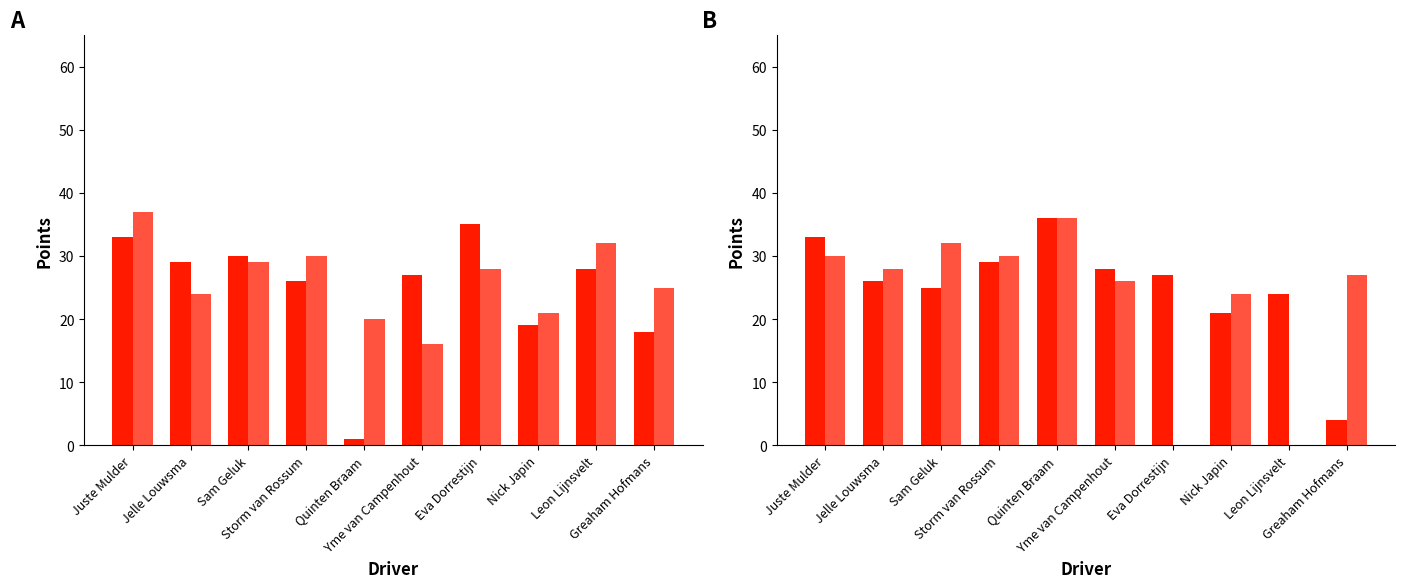

What is the difference between the GP 4 Emmen (Race 1) values at Storm van Rossum and Leon Lijnsvelt?

30